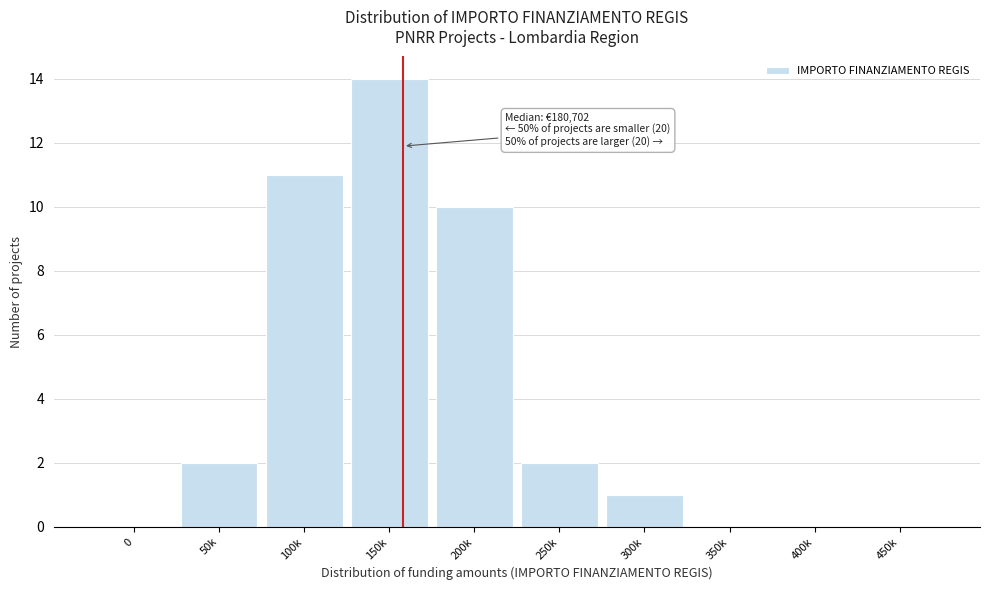

Reading left to right, what are all the values shown in this chart?

0=0	50k=2	100k=11	150k=14	200k=10	250k=2	300k=1	350k=0	400k=0	450k=0